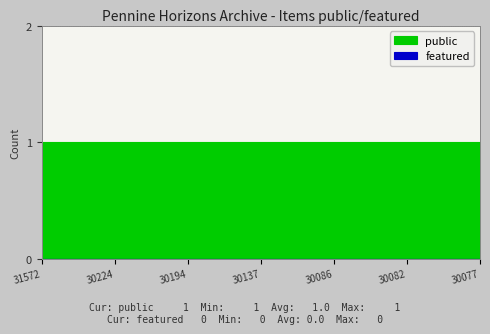

At which category does the chart reach its minimum across all series?

31572